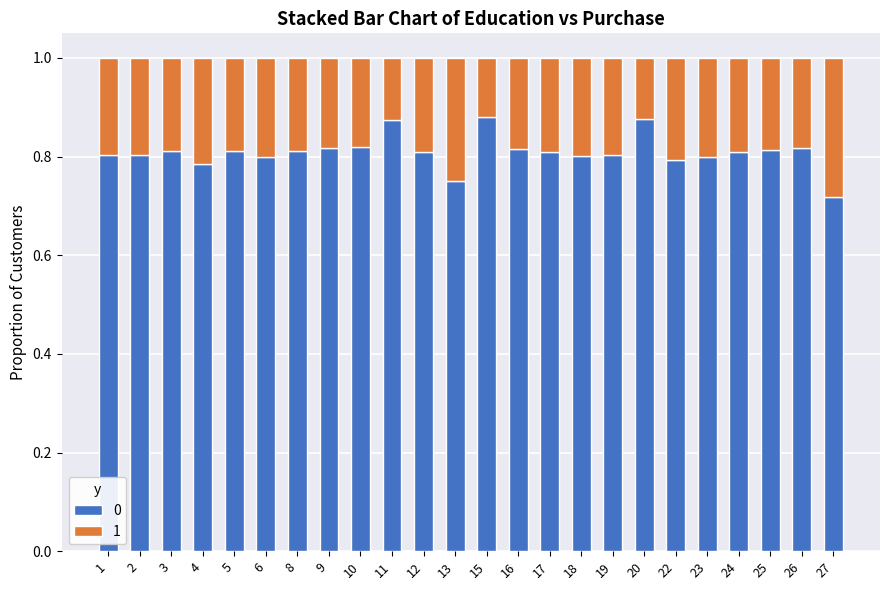

Which category has the lowest value in the 0 series?

27